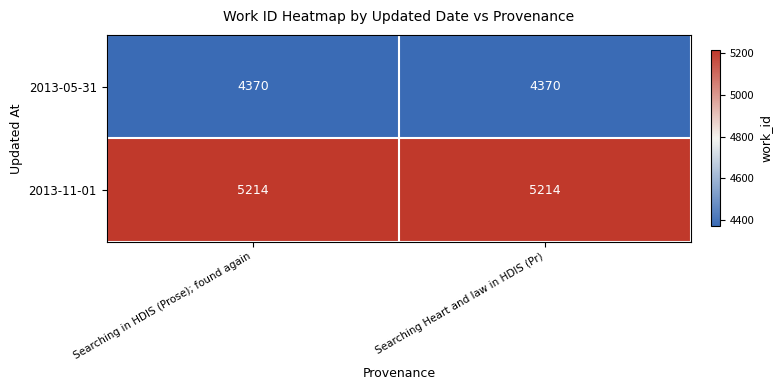

Which series has the largest total across all categories?

2013-11-01